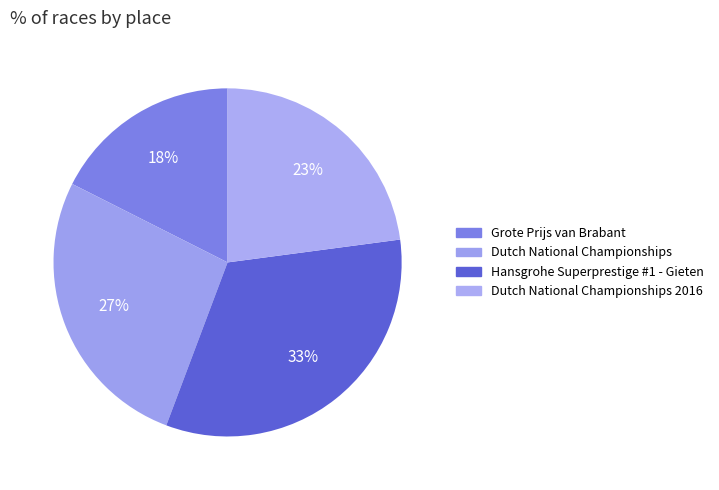

How many segments does this pie chart have?

4